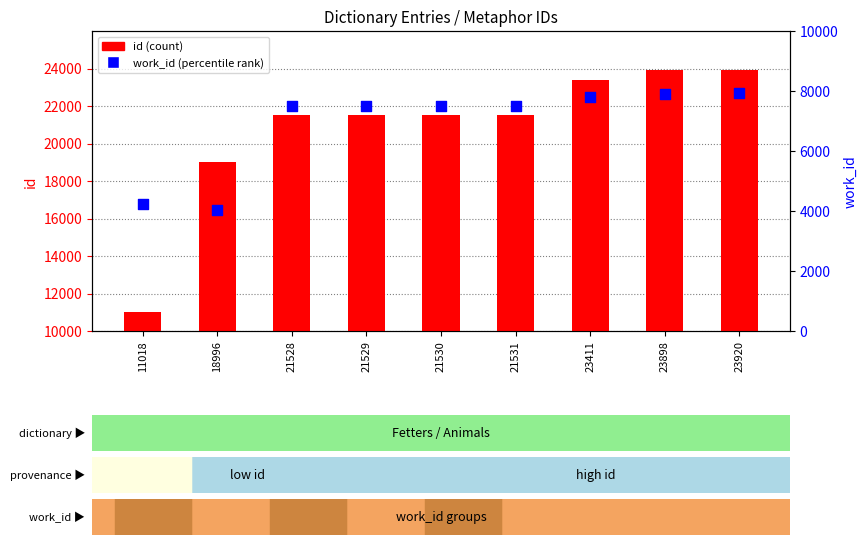

Which series has the widest spread of Y values?

id (count)